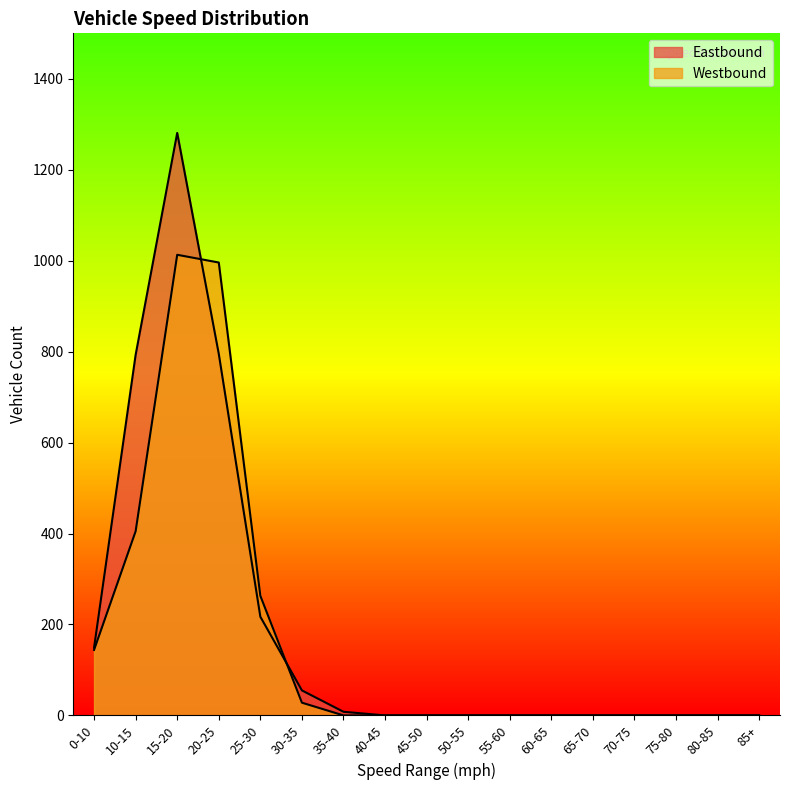

Reading left to right, what are all the values shown in this chart?

Eastbound: 0-10=149	10-15=793	15-20=1281	20-25=795	25-30=217	30-35=55	35-40=8	40-45=0	45-50=0	50-55=0	55-60=0	60-65=0	65-70=0	70-75=0	75-80=0	80-85=0	85+=0
Westbound: 0-10=144	10-15=405	15-20=1013	20-25=996	25-30=263	30-35=28	35-40=0	40-45=0	45-50=0	50-55=0	55-60=0	60-65=0	65-70=0	70-75=0	75-80=0	80-85=0	85+=0